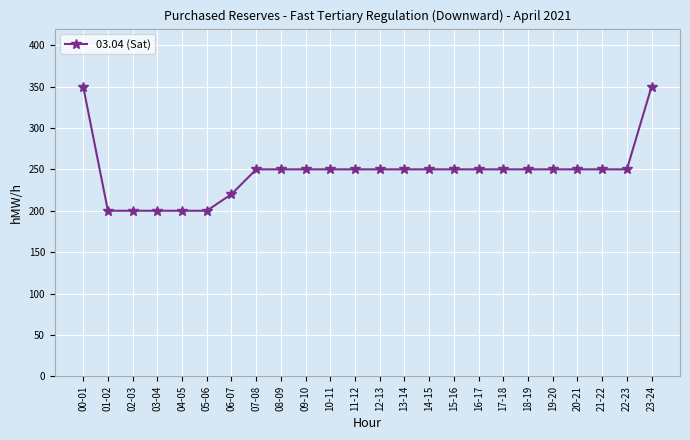

What is the sum of the values at 19-20 and 23-24?

600